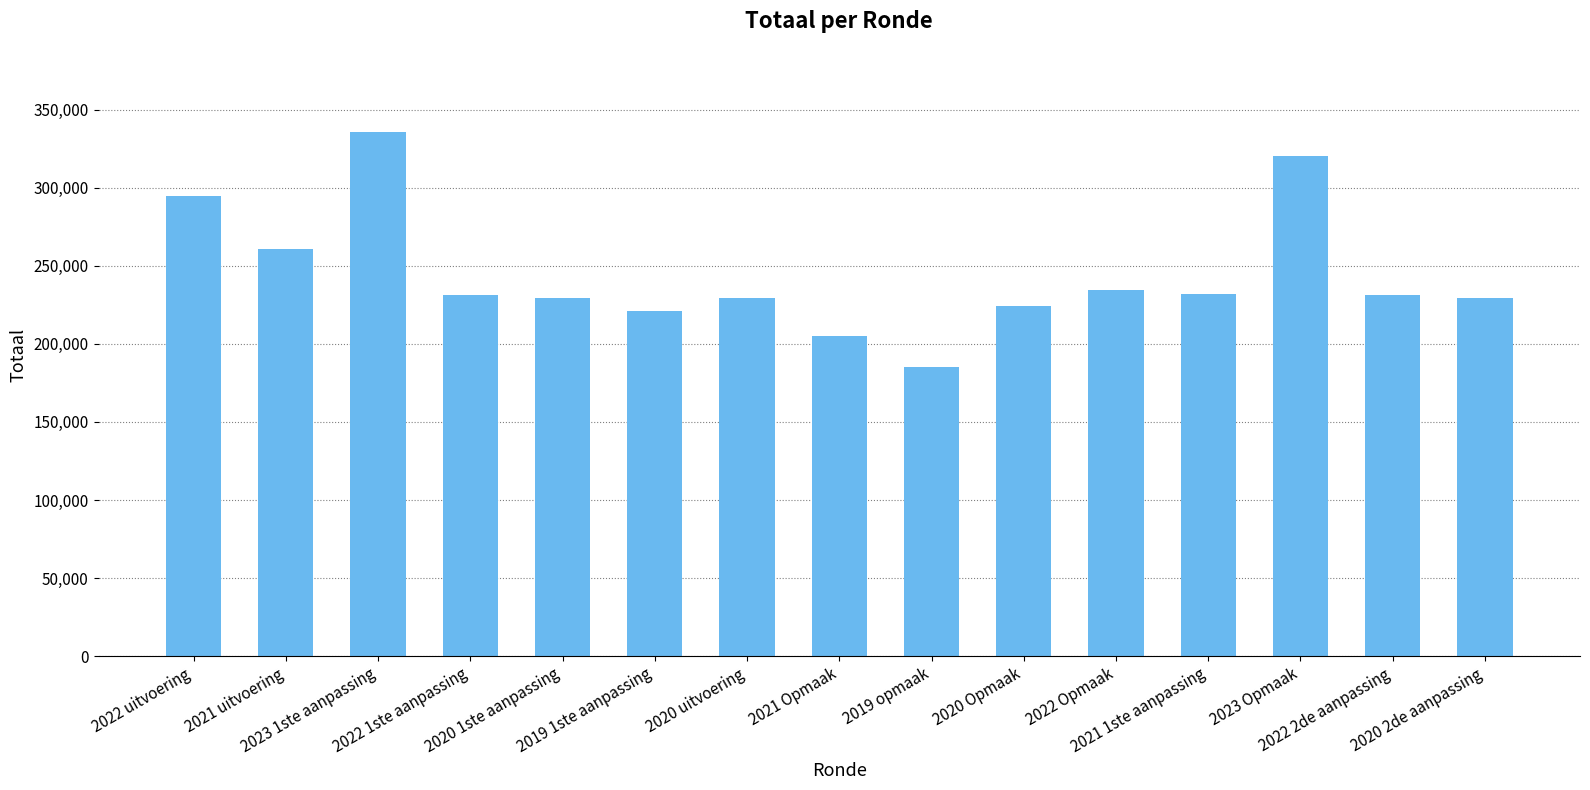

What is the value of the 4th bar from the left?

231251